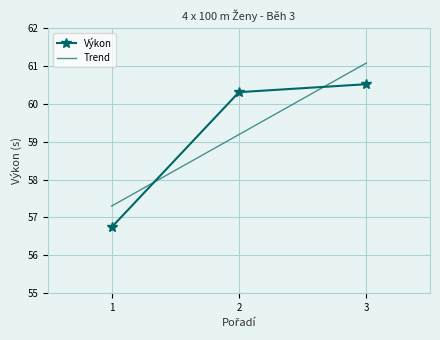

What is the difference between the Trend values at 2 and 3?

1.9